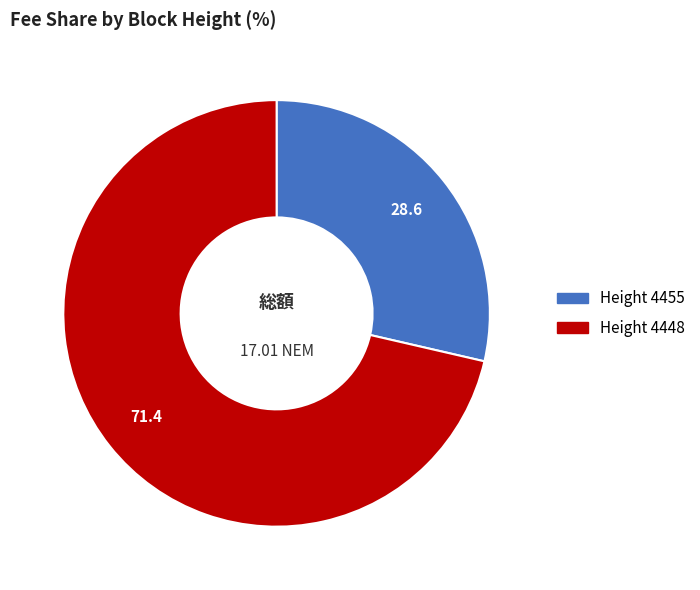

Combined, do Height 4448 and Height 4455 account for over 50%?

Yes